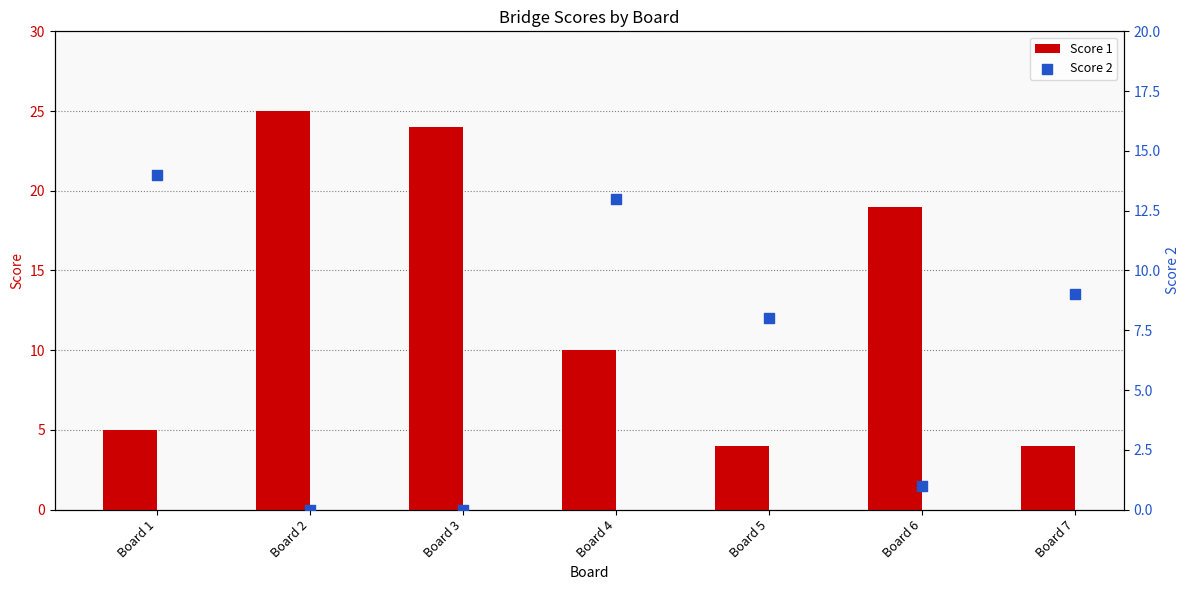

What is the total value across all series at Board 2?

25